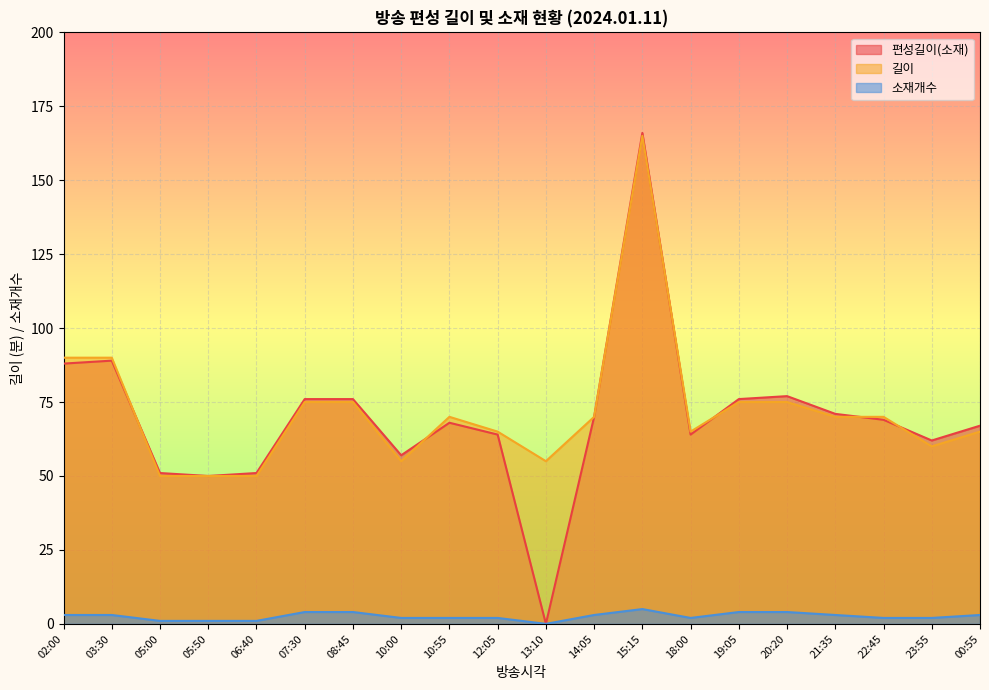

Is the value of 길이 at 05:00 greater than the value of 편성길이(소재) at 00:55?

No